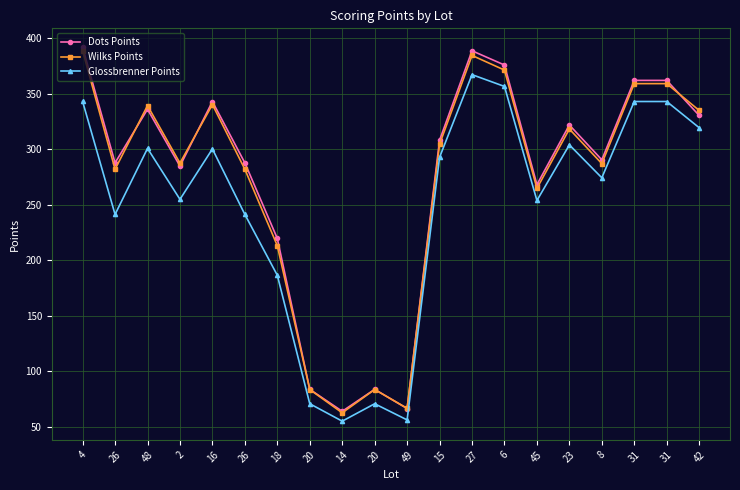

What is the total value across all series at 8?

851.7